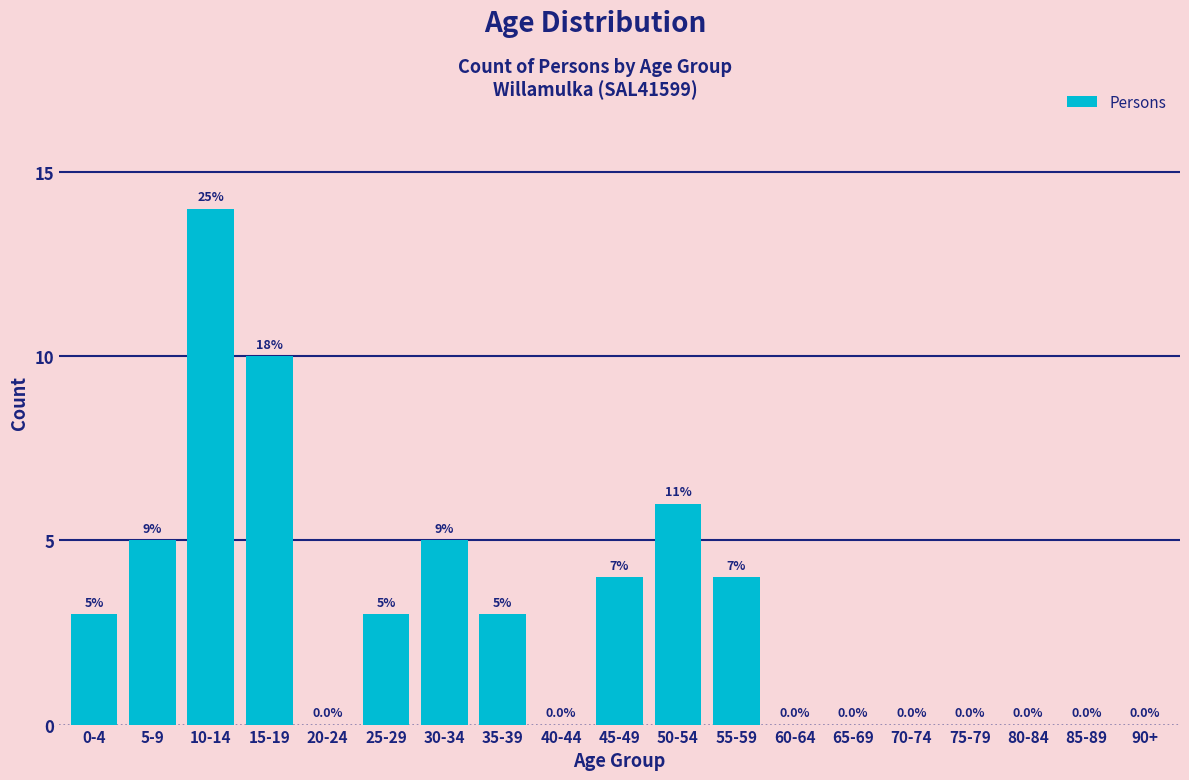

Reading right to left, transcribe all the data shown in this chart.

90+=0	85-89=0	80-84=0	75-79=0	70-74=0	65-69=0	60-64=0	55-59=4	50-54=6	45-49=4	40-44=0	35-39=3	30-34=5	25-29=3	20-24=0	15-19=10	10-14=14	5-9=5	0-4=3